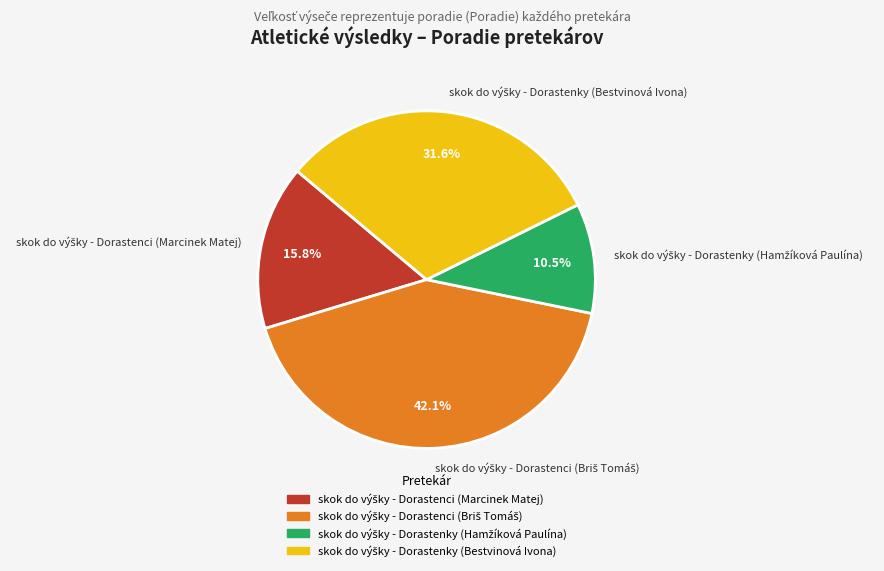

Is there any slice that represents more than half of the pie?

No